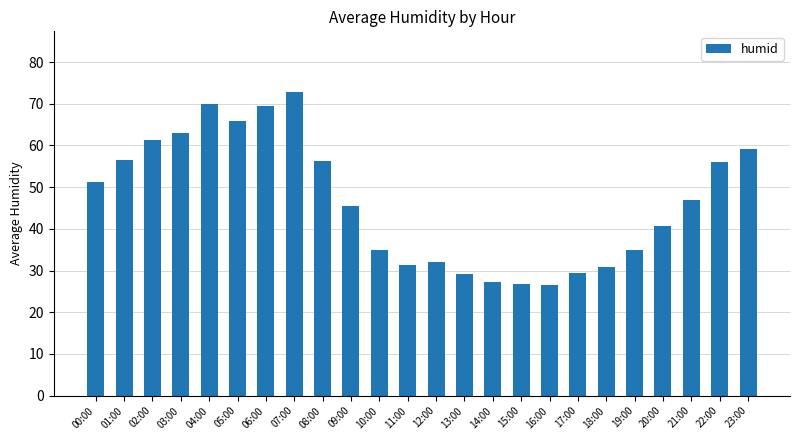

What is the smallest value displayed?

26.5